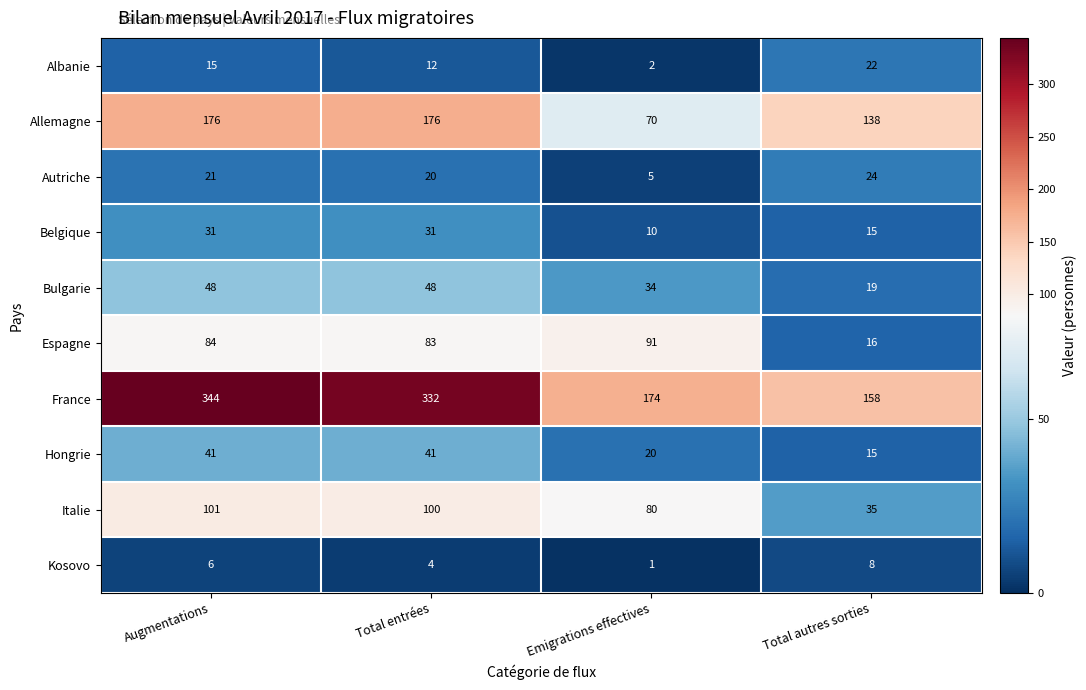

At which label does Allemagne reach its minimum?

Emigrations effectives